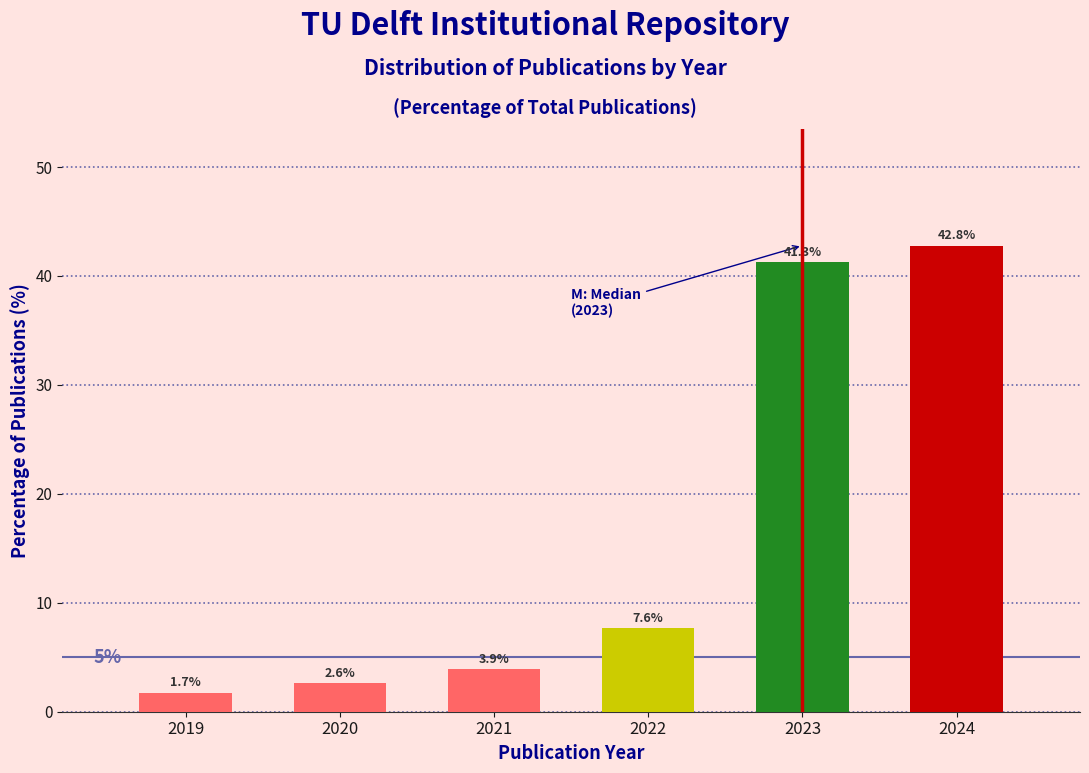

Reading right to left, transcribe all the data shown in this chart.

42.8	41.3	7.6	3.9	2.6	1.7